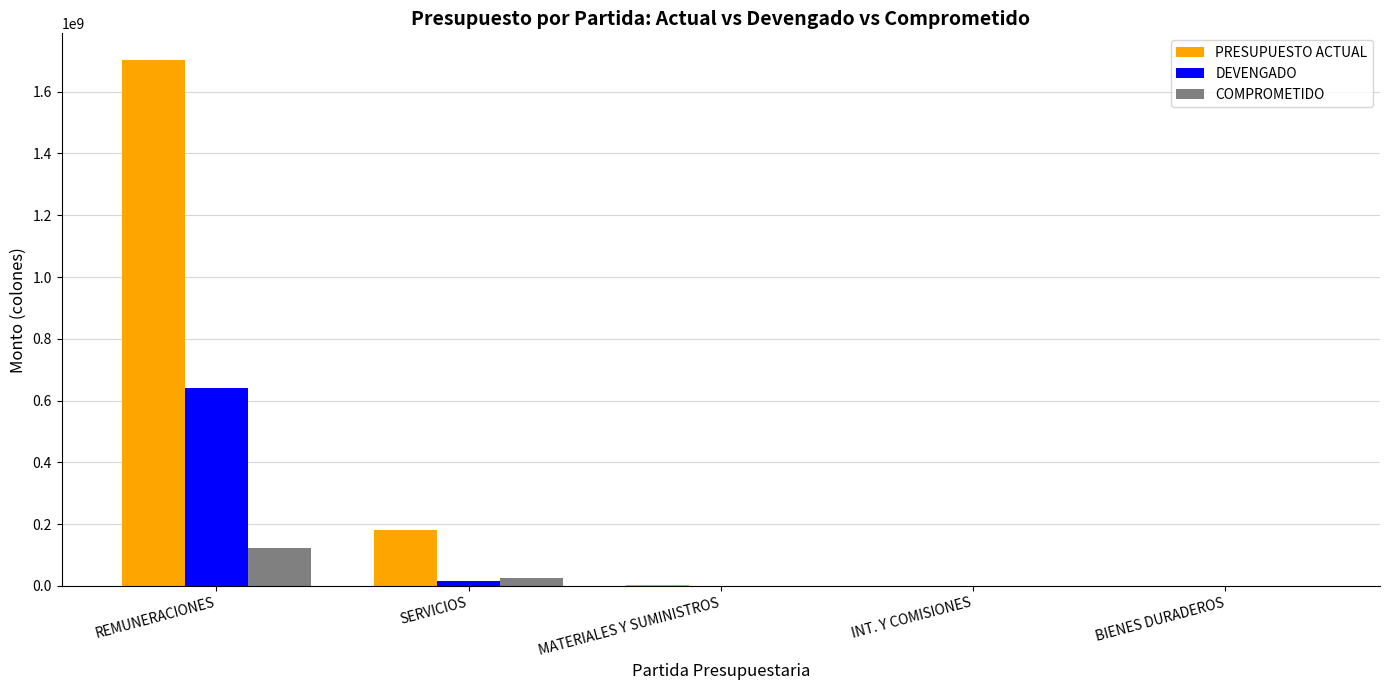

At which label does PRESUPUESTO ACTUAL reach its peak?

REMUNERACIONES